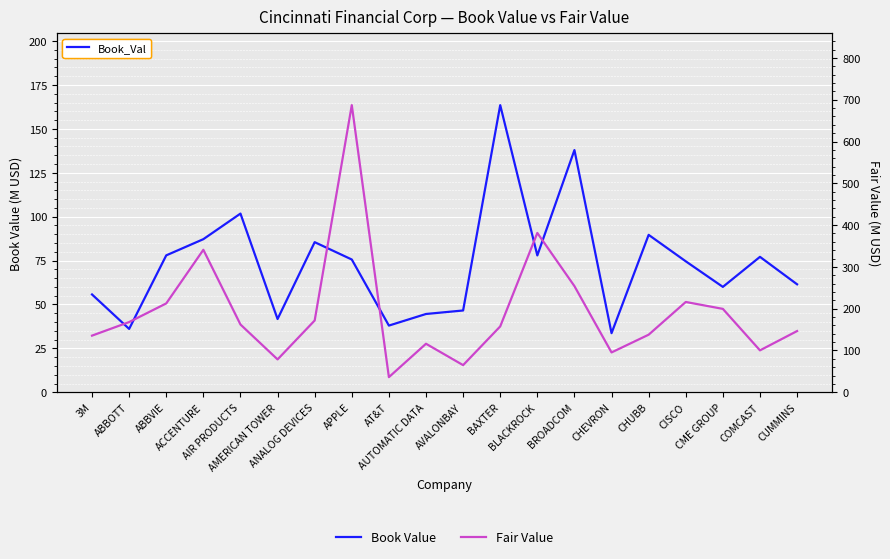

How many interior local peaks does the Fair Value series have?

5